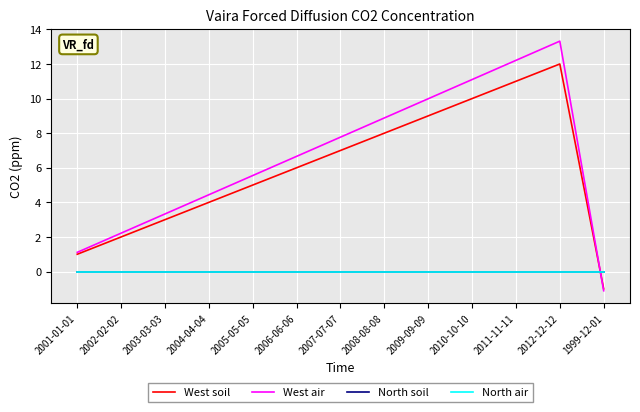

Is this an area chart (filled region under the line)?

No